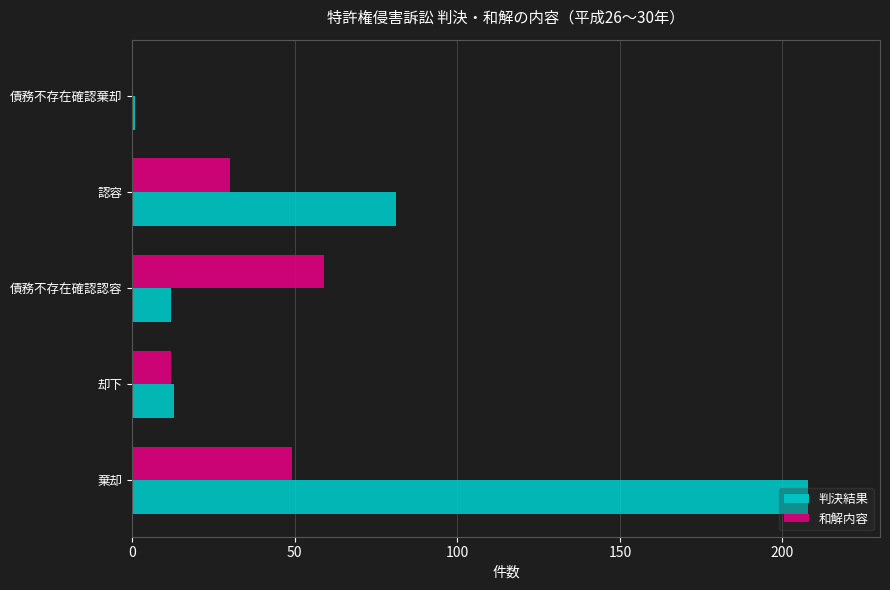

Which series has the largest range (max minus min)?

判決結果